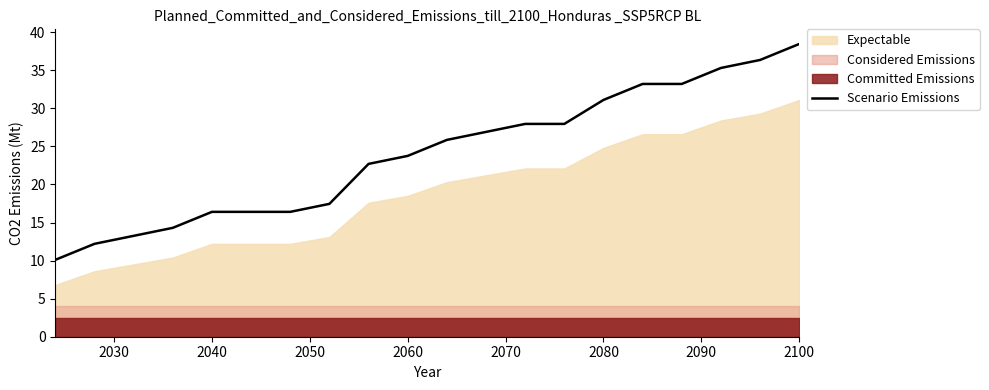

What is the smallest value displayed?

10.1